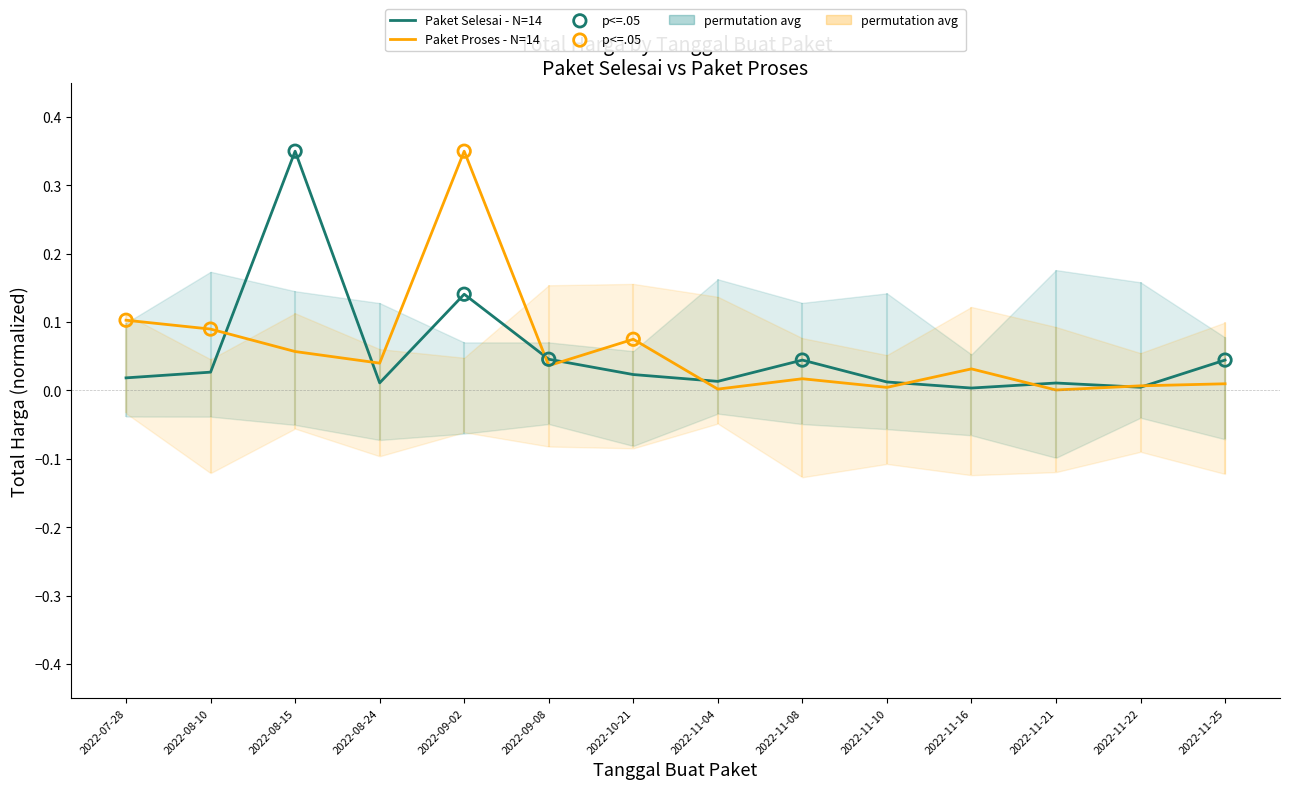

Which series reaches the maximum Y coordinate?

Paket Selesai